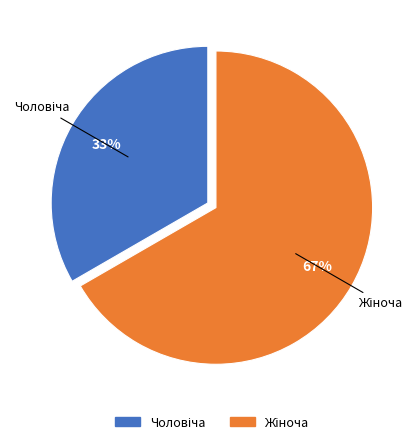

Is there any slice that represents more than half of the pie?

Yes